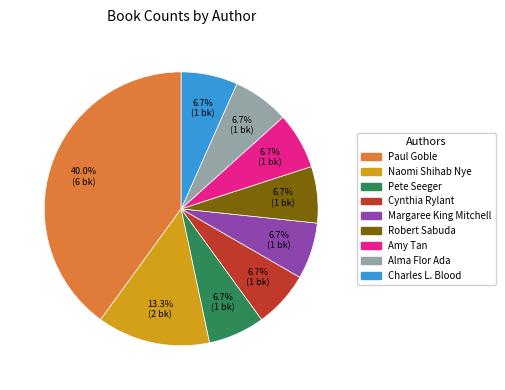

Combined, do Alma Flor Ada and Naomi Shihab Nye account for over 50%?

No